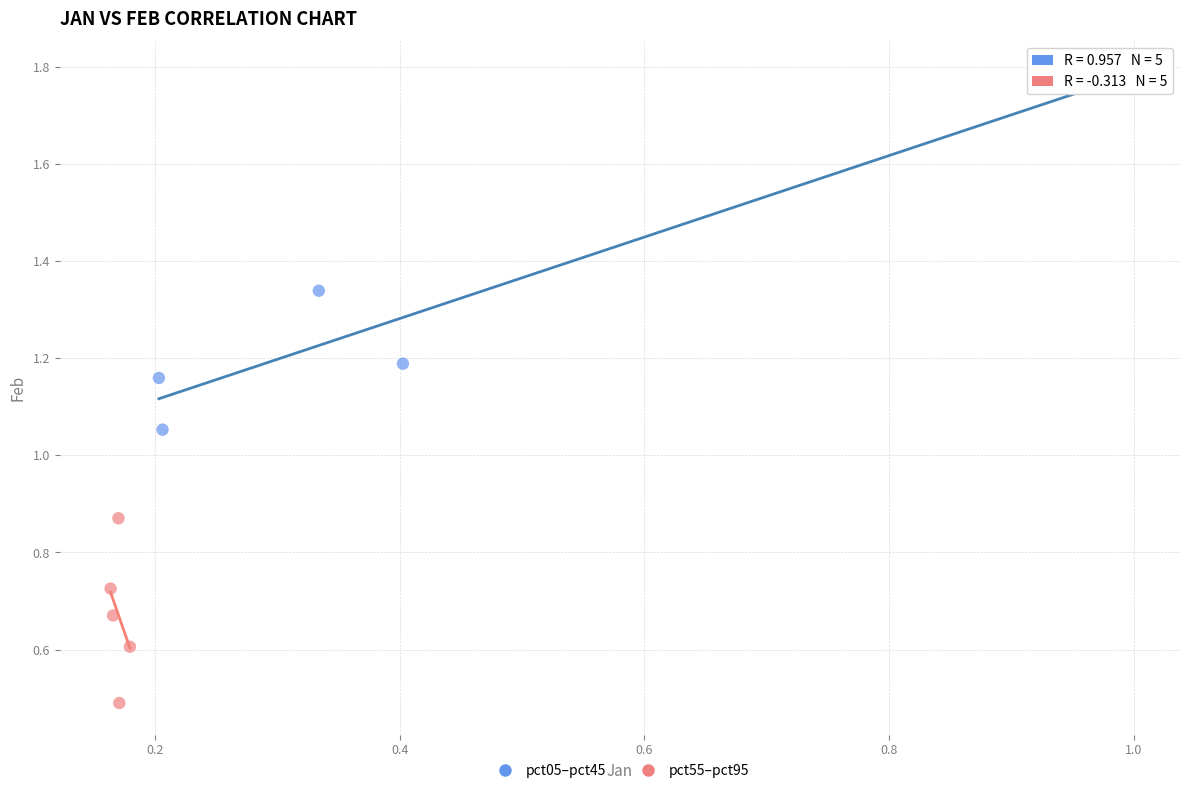

Which series reaches the maximum Y coordinate?

pct05–pct45